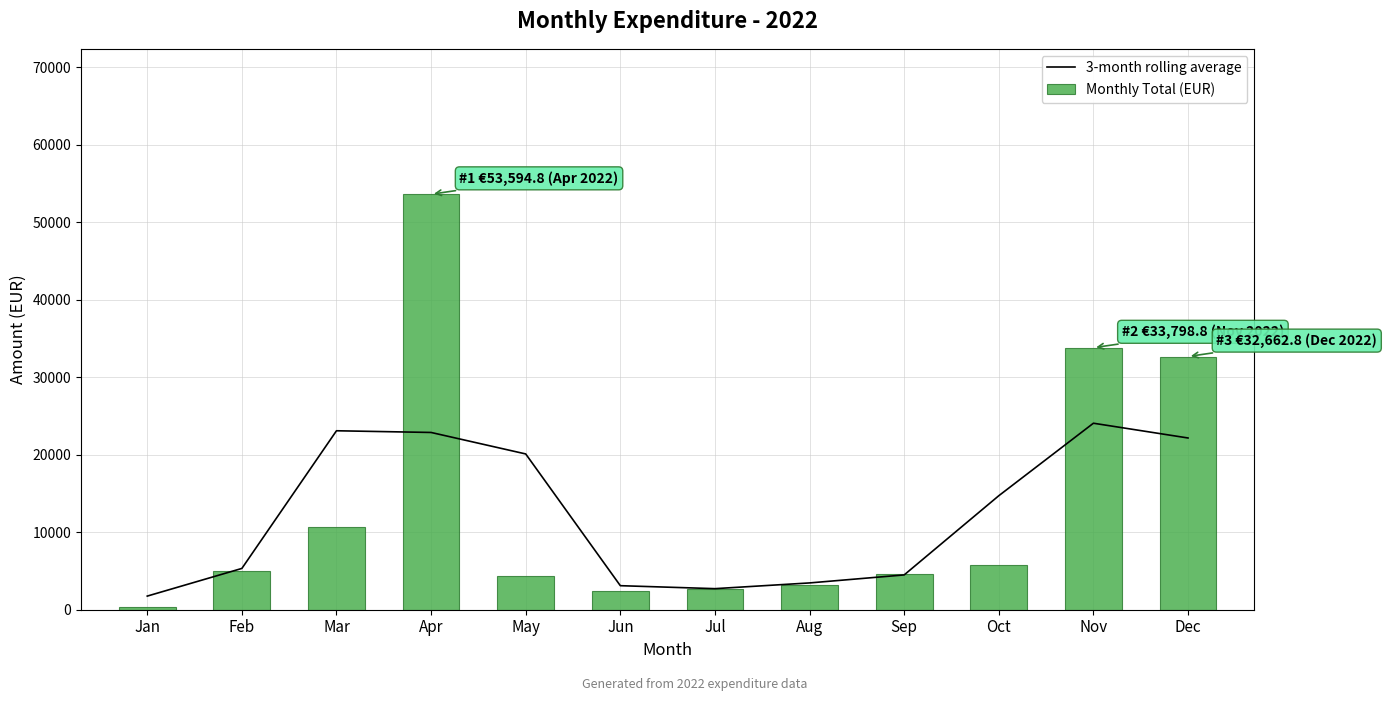

How many series are shown in this chart?

2